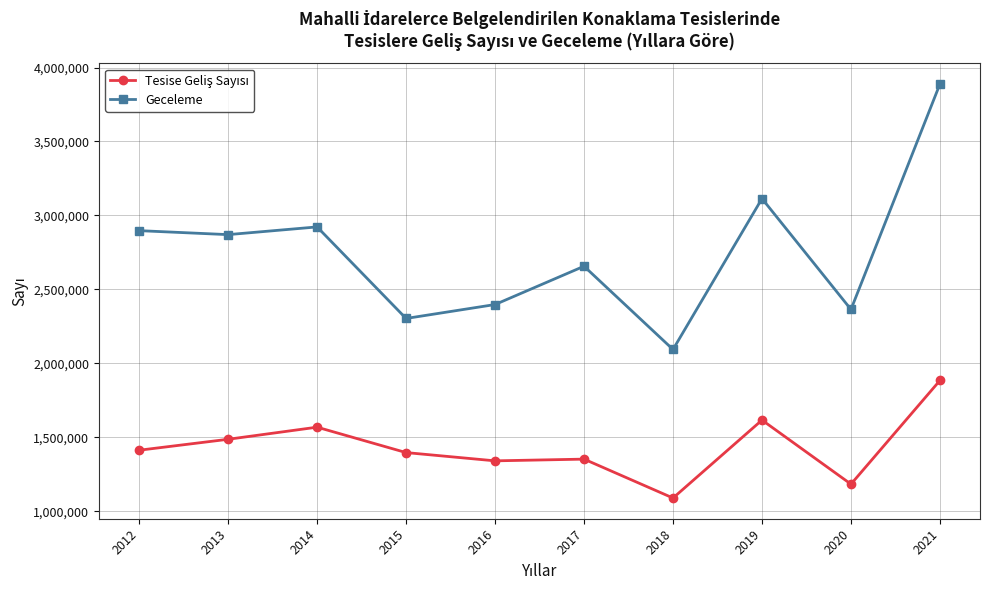

True or false: Geceleme has more than 0 points higher than both neighbors.

True